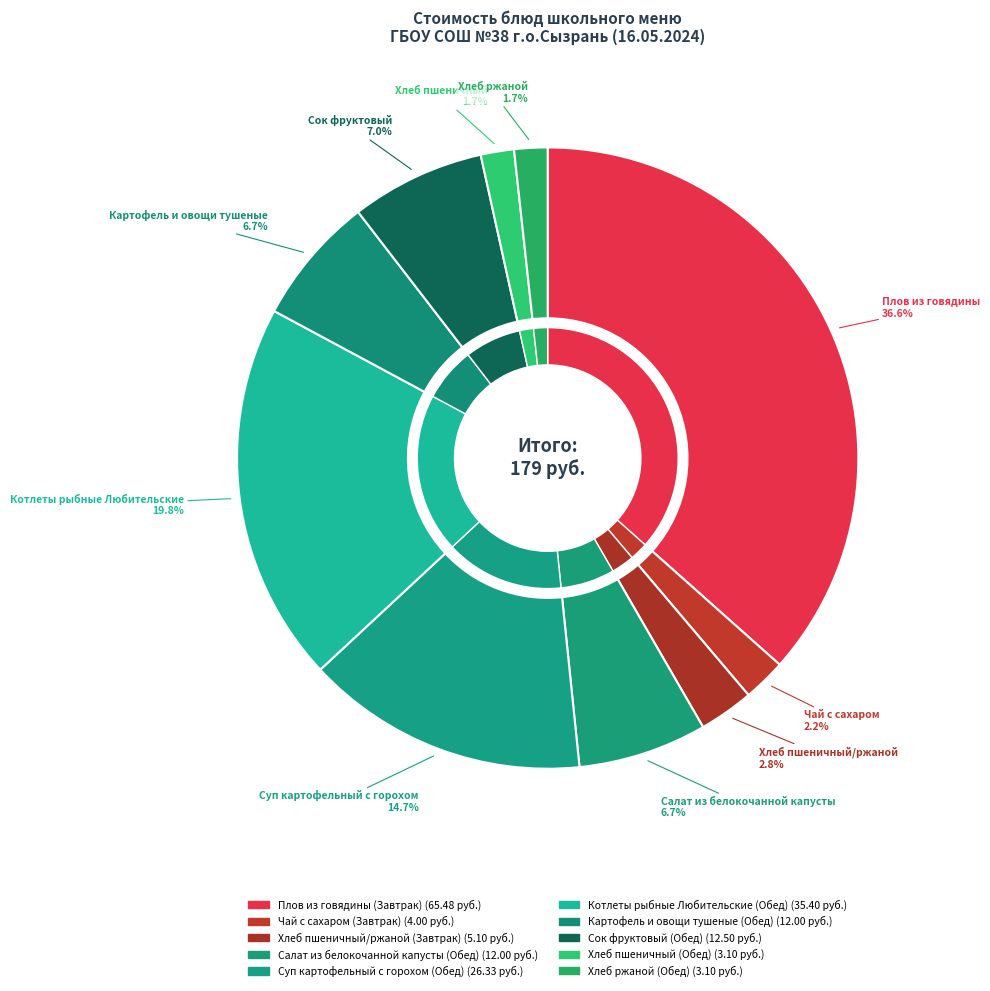

Does Суп картофельный с горохом (Обед) account for over 50% of the chart?

No